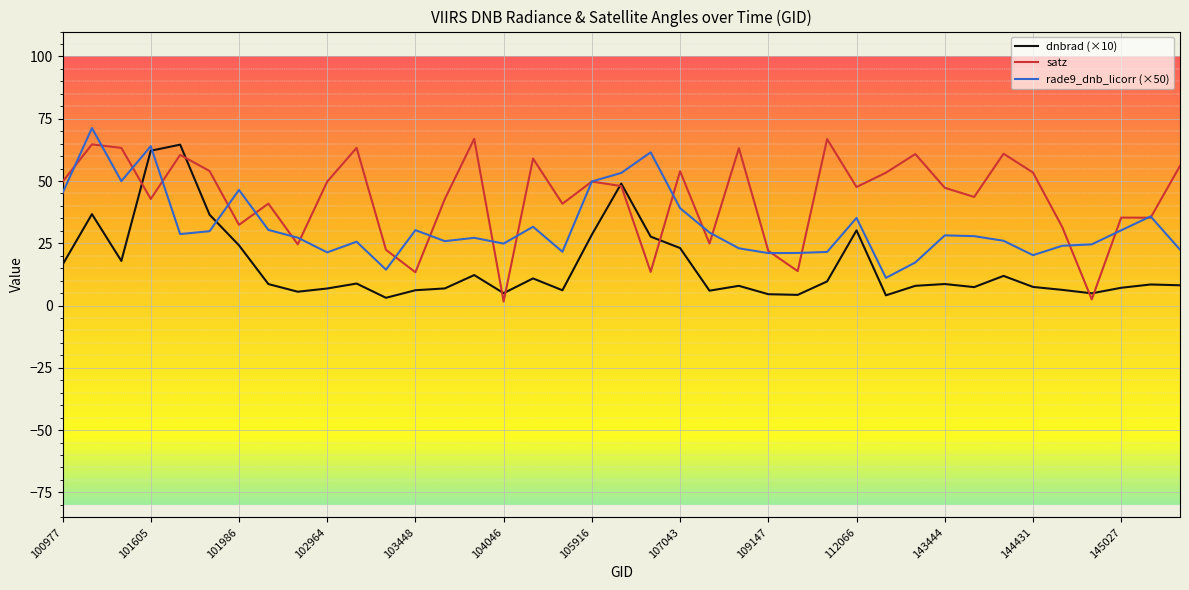

What is the greatest value displayed?

71.3